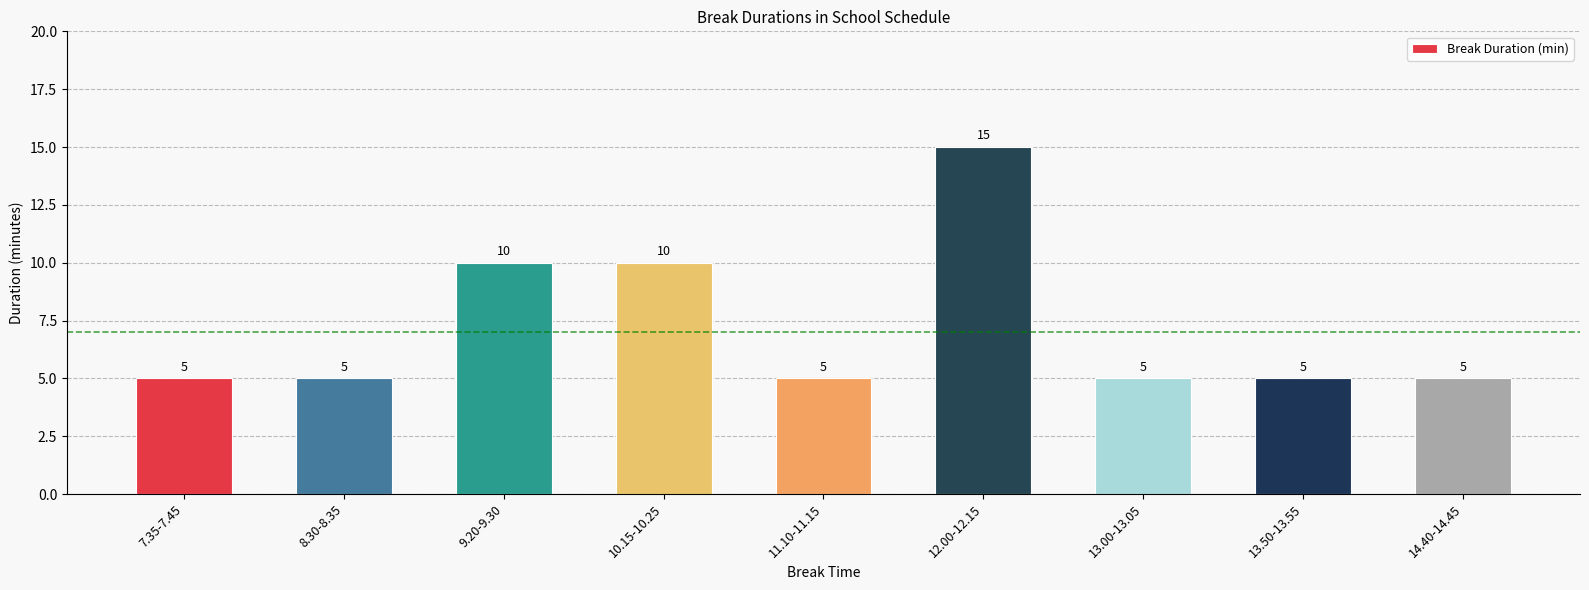

What is the label of the 3rd bar from the left?

9.20-9.30